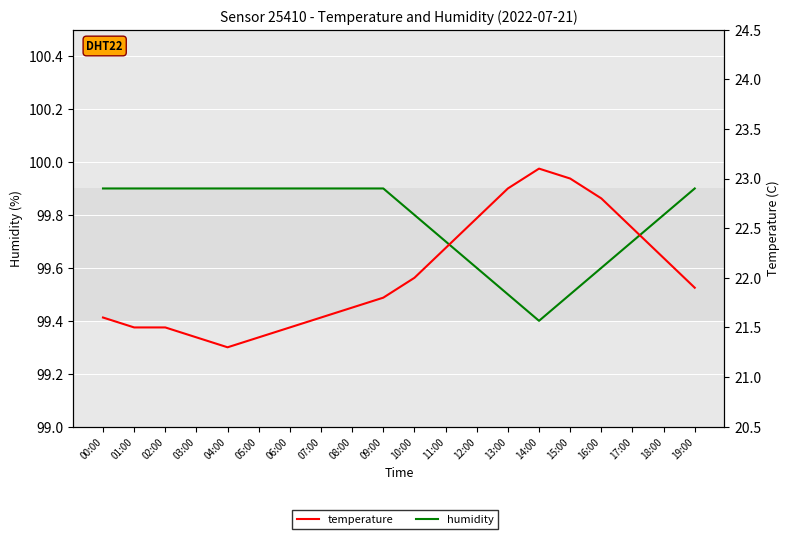

What is the maximum value shown in the chart?

99.9